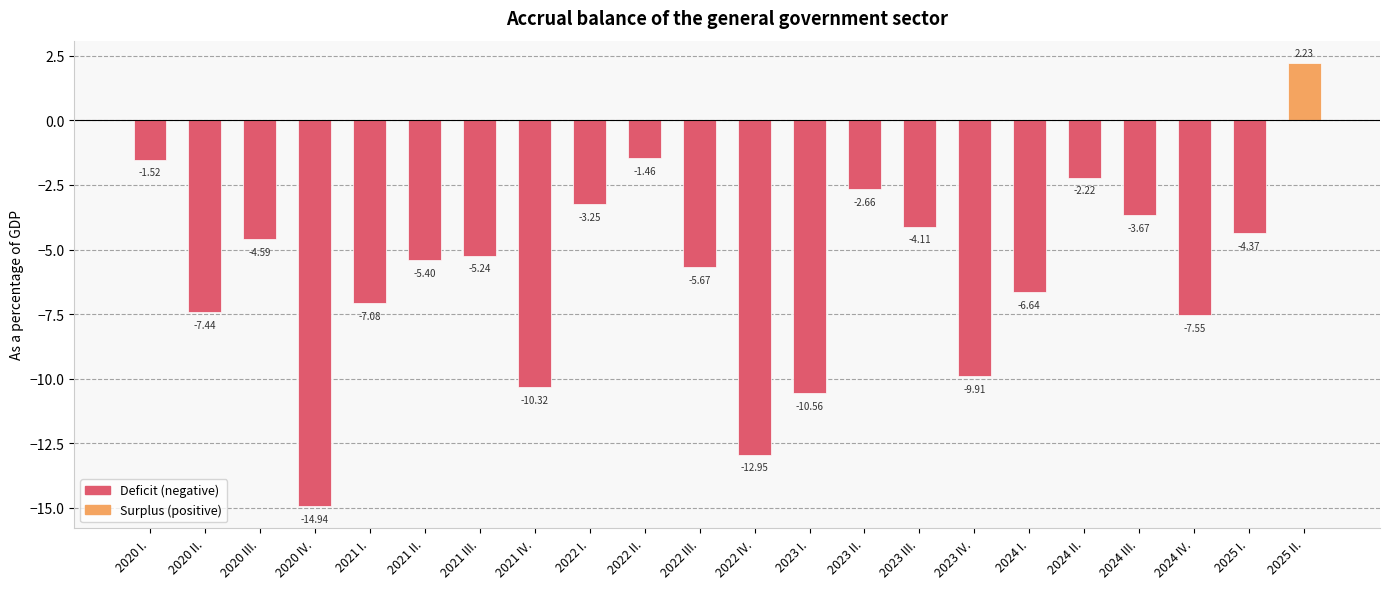

What is the difference between the values at 2022 III. and 2023 I.?

4.9